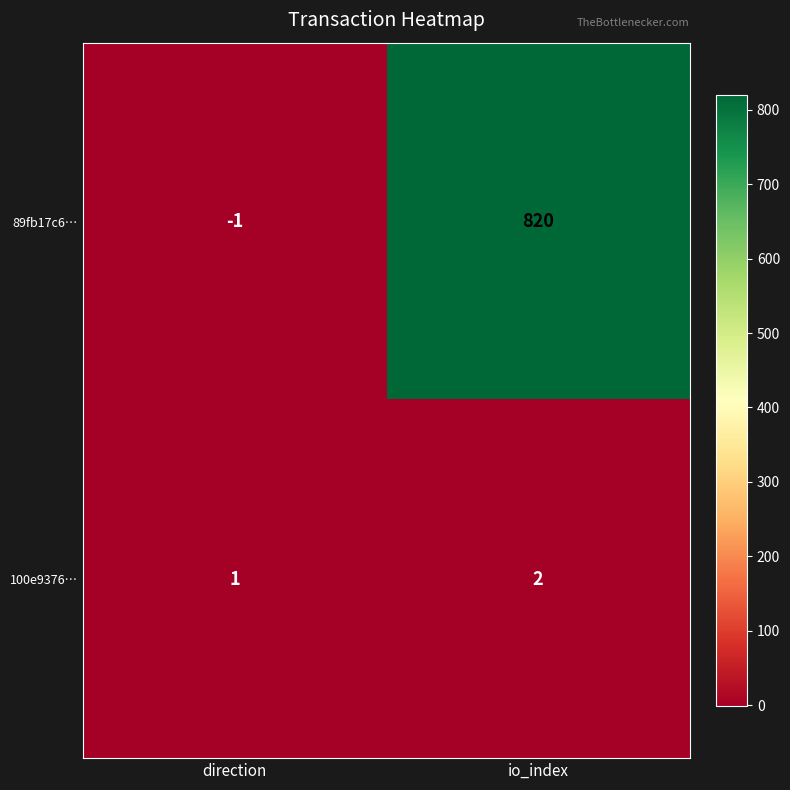

What is the total value across all series at io_index?

822